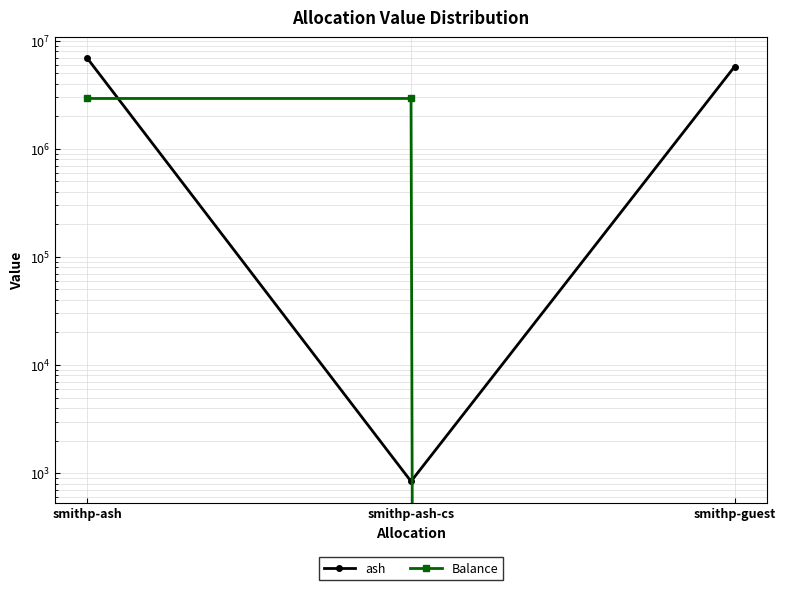

What position from the right is smithp-ash-cs?

2